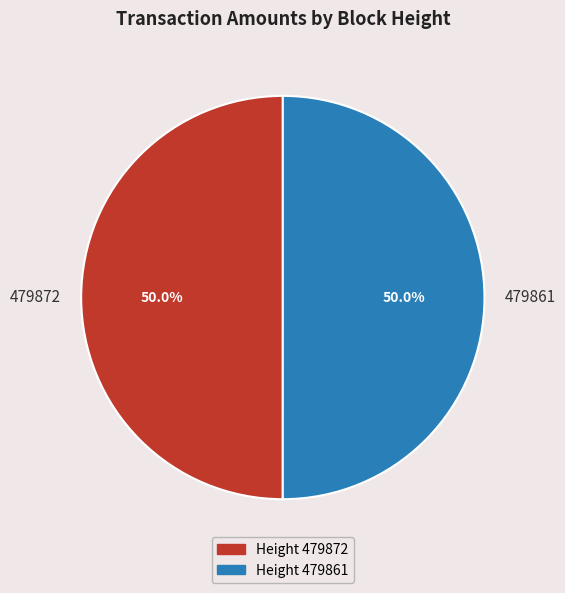

What is the ratio of the value at 479861 to the value at 479872?

1.0